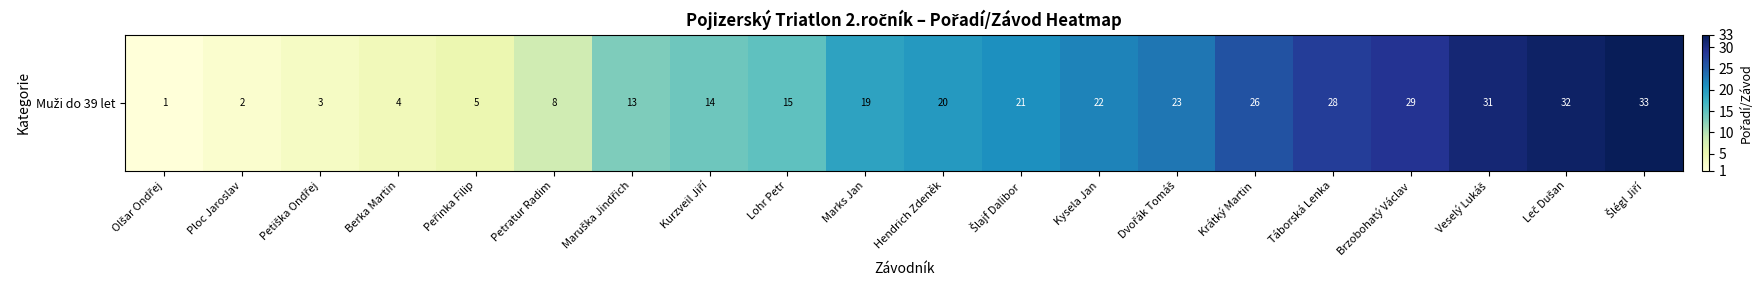

List the labels in order of value, smallest first.

Olšar Ondřej, Ploc Jaroslav, Petiška Ondřej, Berka Martin, Peřinka Filip, Petratur Radim, Maruška Jindřich, Kurzveil Jiří, Lohr Petr, Marks Jan, Hendrich Zdeněk, Šlajf Dalibor, Kysela Jan, Dvořák Tomáš, Krátký Martin, Táborská Lenka, Brzobohatý Václav, Veselý Lukáš, Leč Dušan, Šlégl Jiří